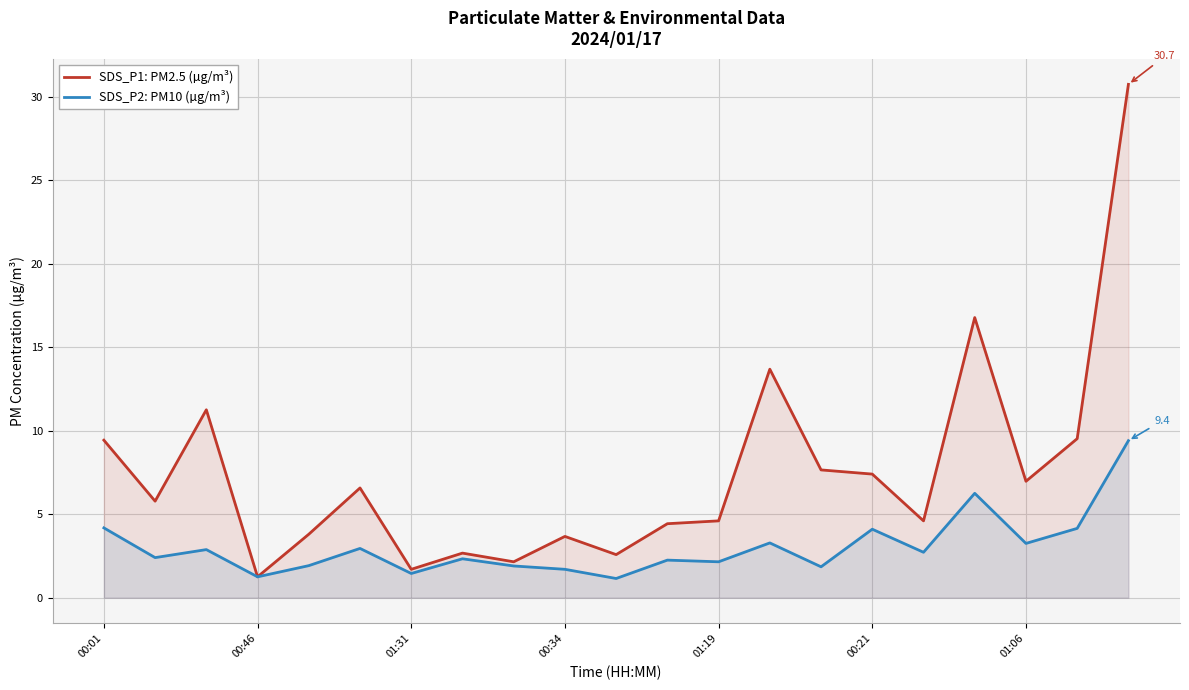

What is the difference between the second highest and second lowest values in the SDS_P1: PM2.5 (µg/m³) series?

15.1